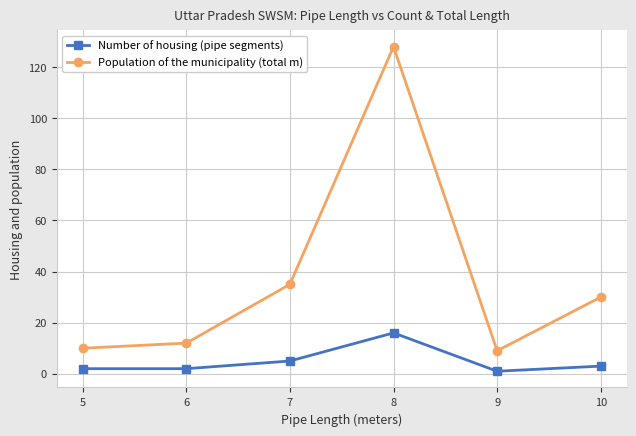

Which series has the largest total across all categories?

Population of the municipality (total m)